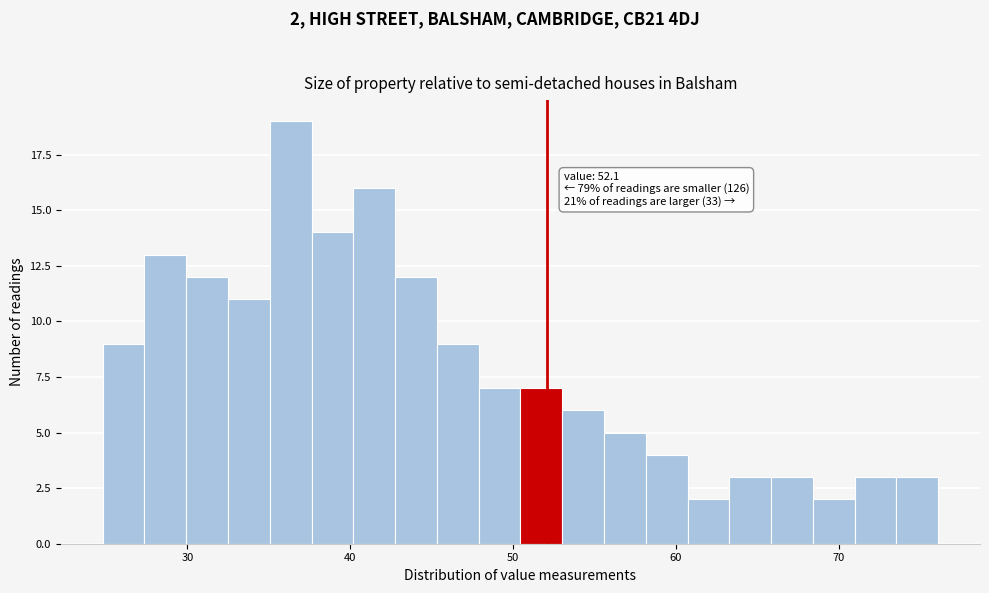

Around what value on the x-axis is the tallest bar? Give the approximate position of its centre, as read against the axis.

36